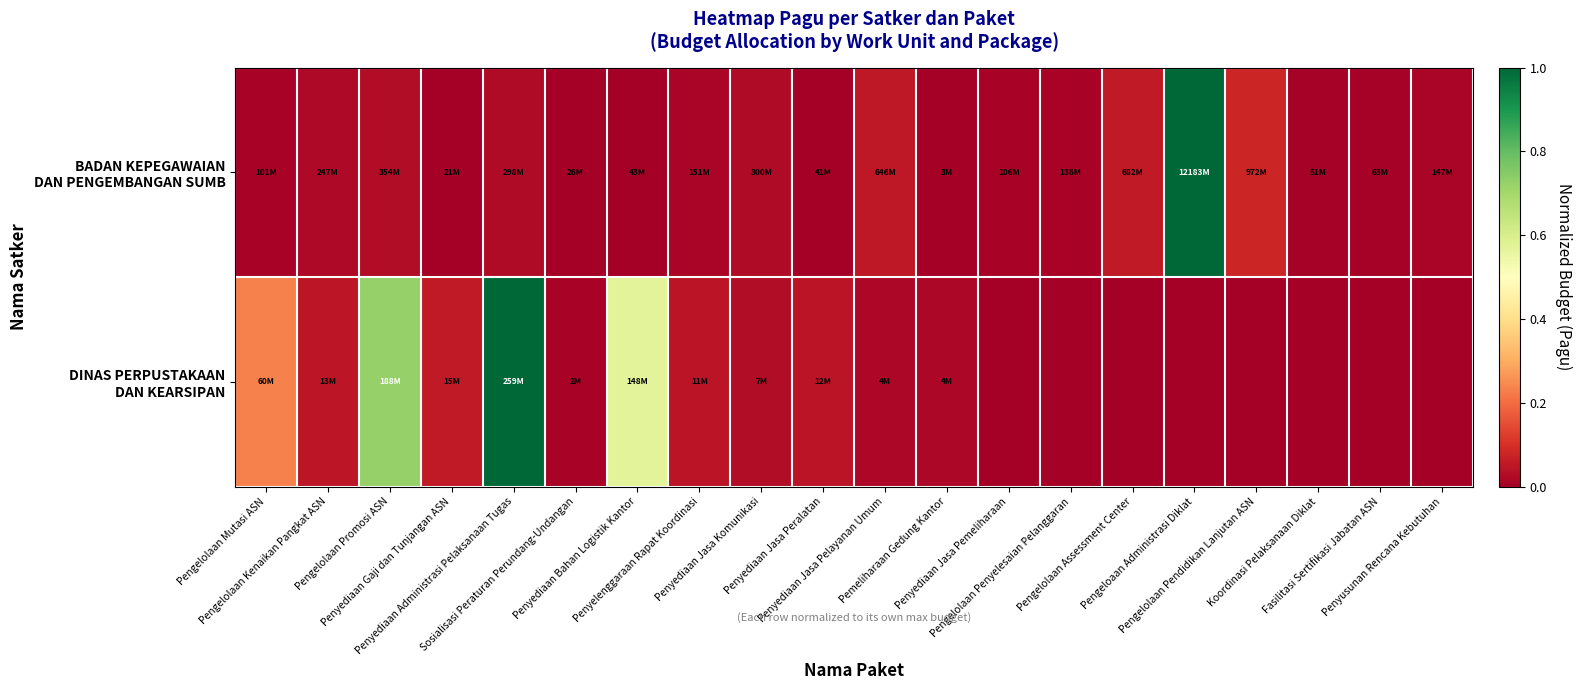

Which has a higher value, Penyediaan Jasa Peralatan or Penyediaan Administrasi Pelaksanaan Tugas?

Penyediaan Administrasi Pelaksanaan Tugas